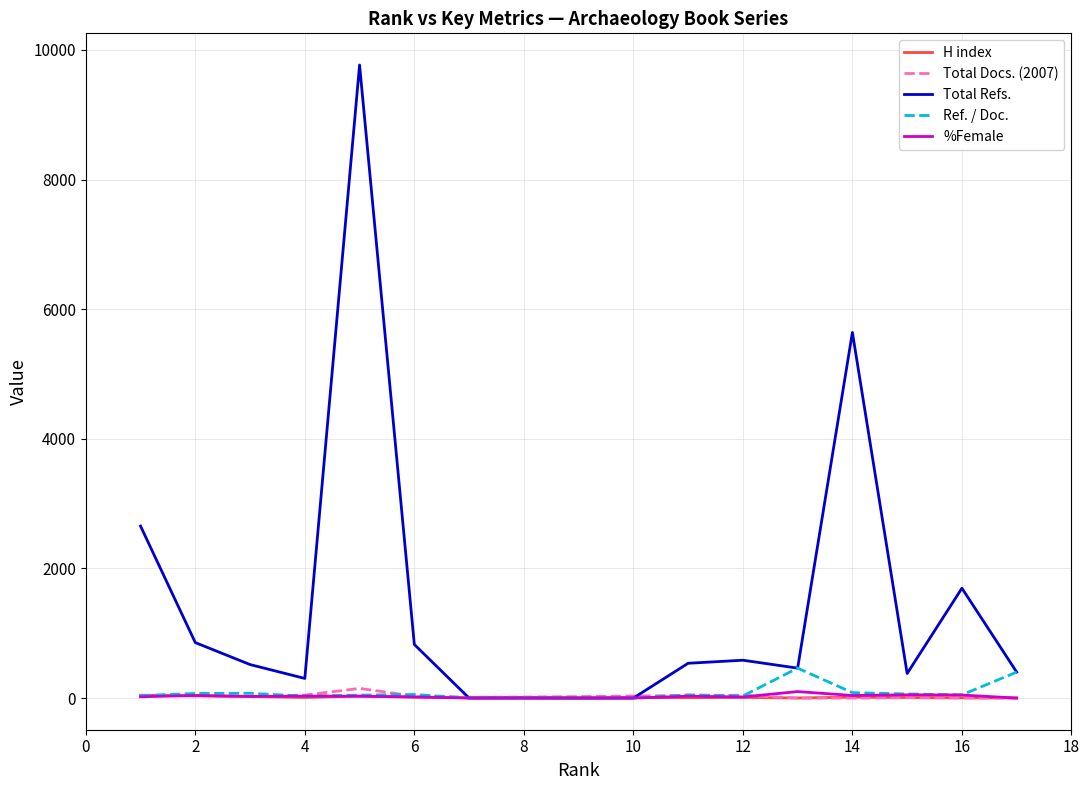

Is this an area chart (filled region under the line)?

No